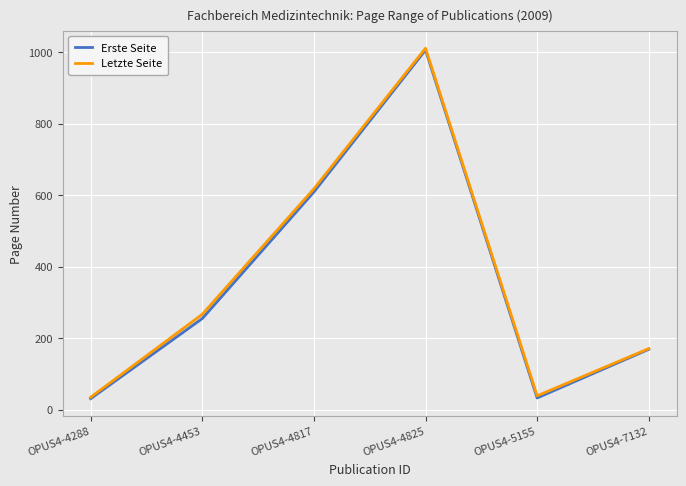

How many values in the Letzte Seite series exceed 267?

2